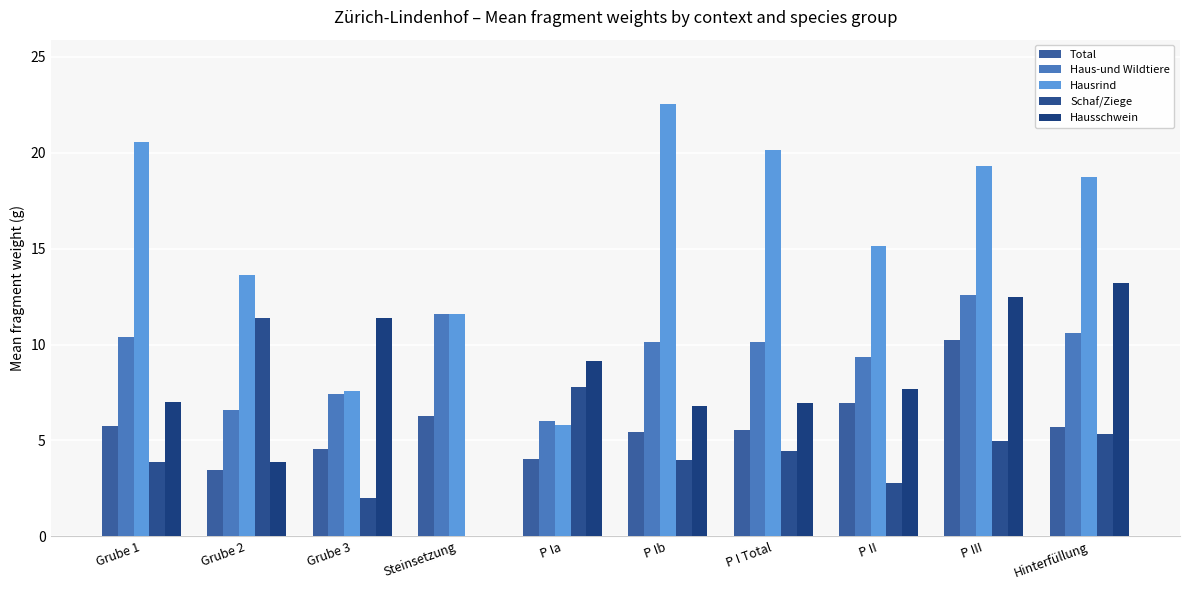

At which label does Total first exceed 5?

Grube 1